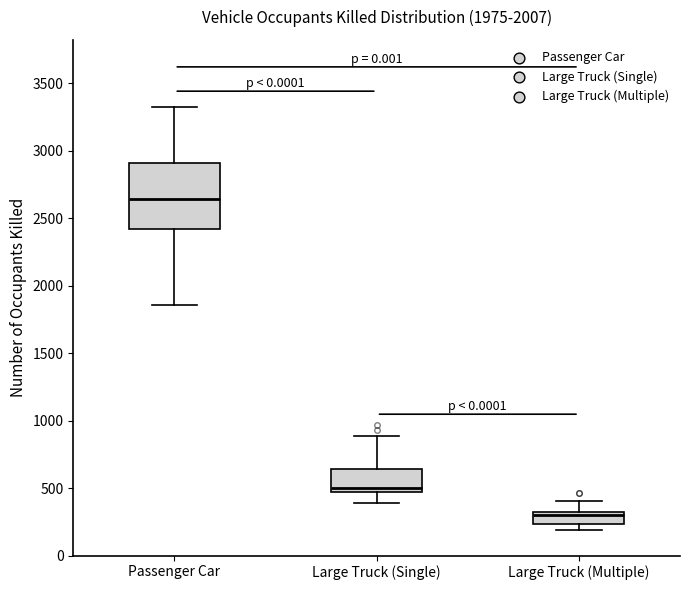

Which box has the highest median line?

Passenger Car